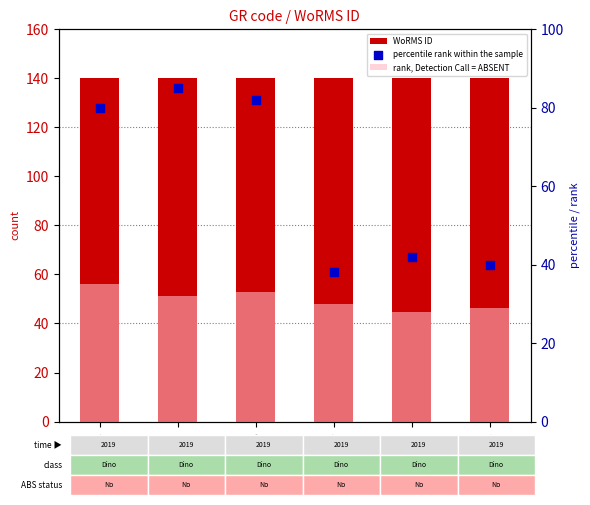

Which series reaches the maximum Y coordinate?

WoRMS ID